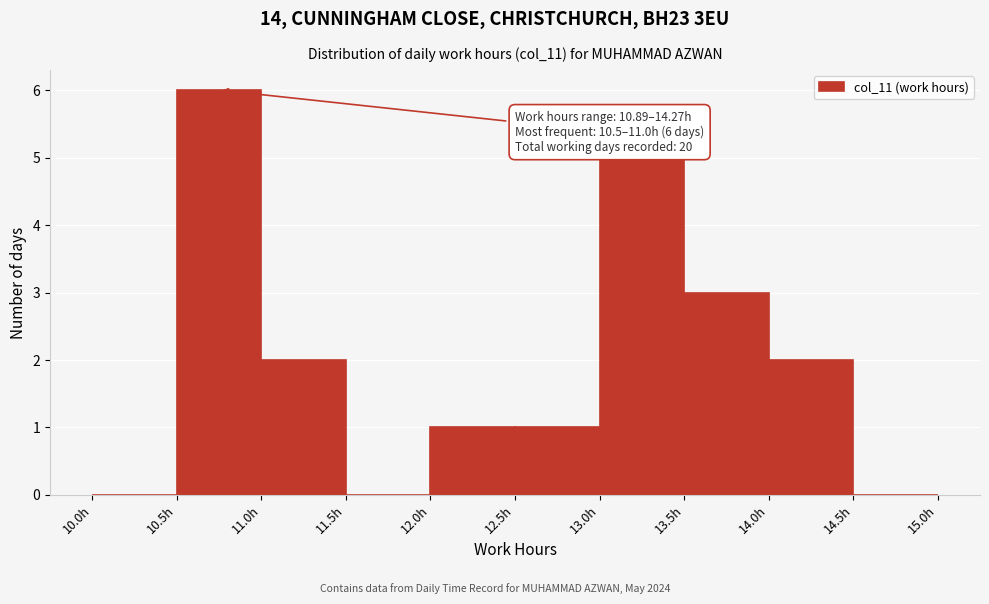

Over which range of the x-axis is the bar tallest?

10.5 to 11.0